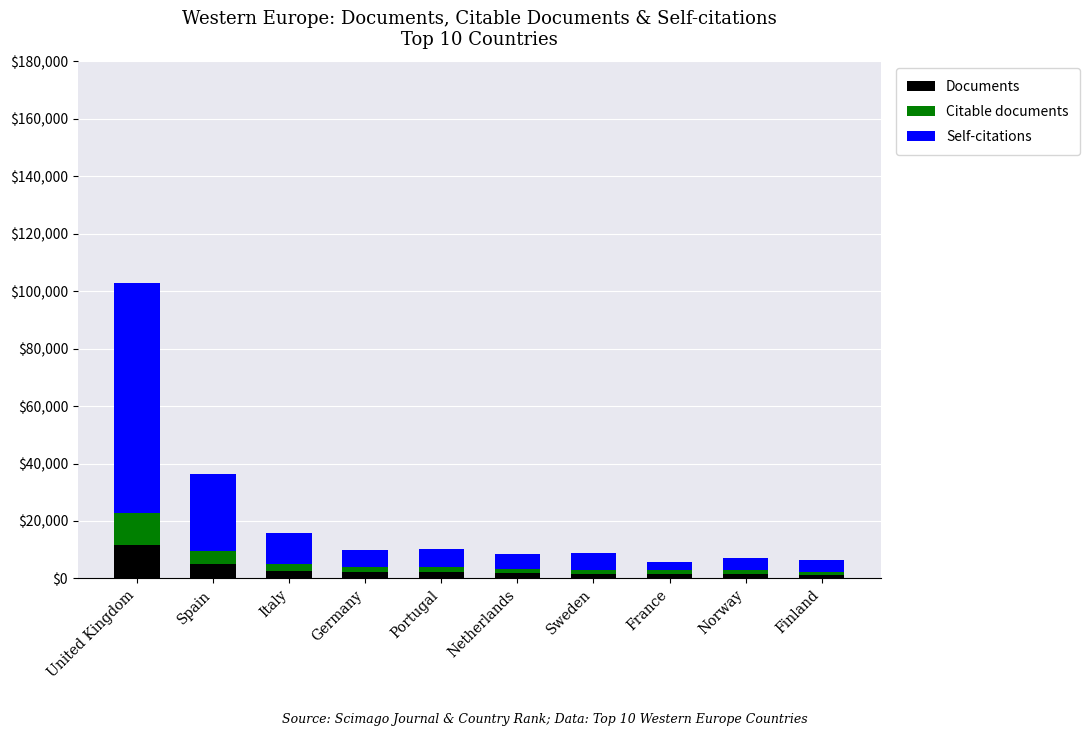

At which label does Documents reach its peak?

United Kingdom